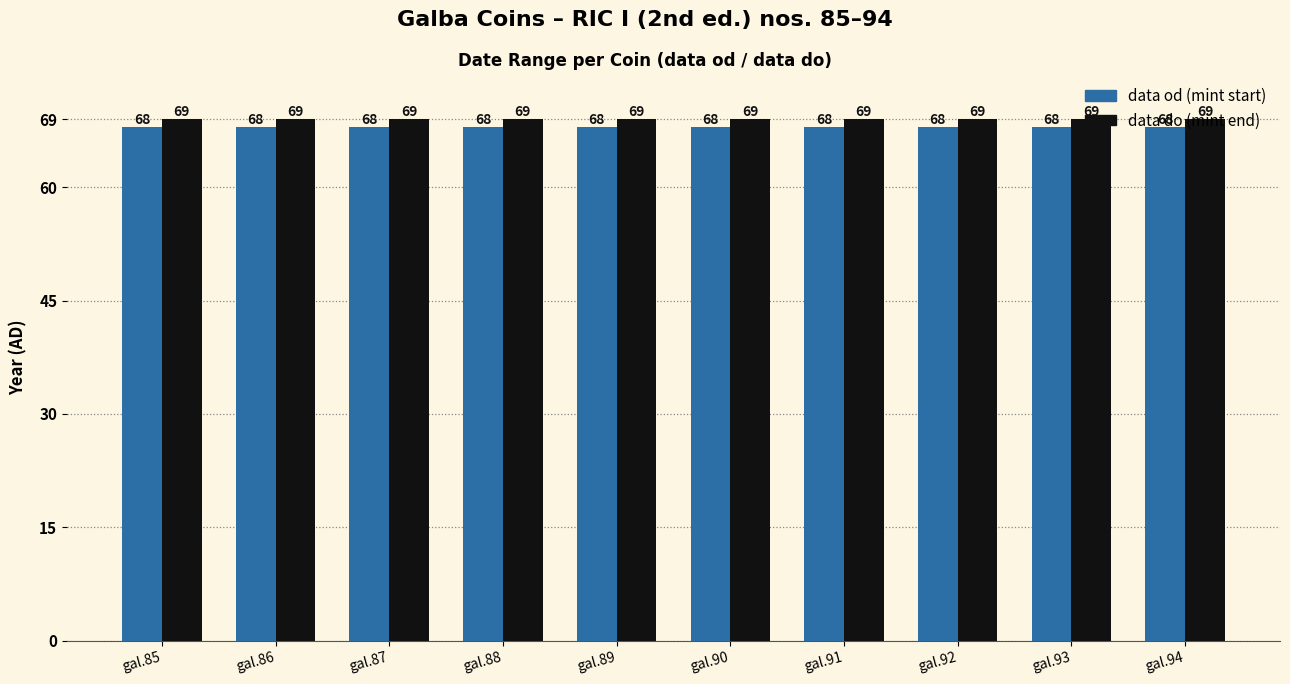

What is the maximum value shown in the chart?

69